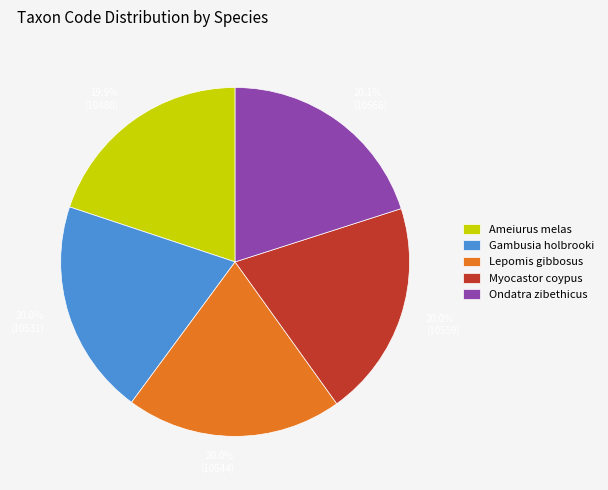

Is there any slice that represents more than half of the pie?

No